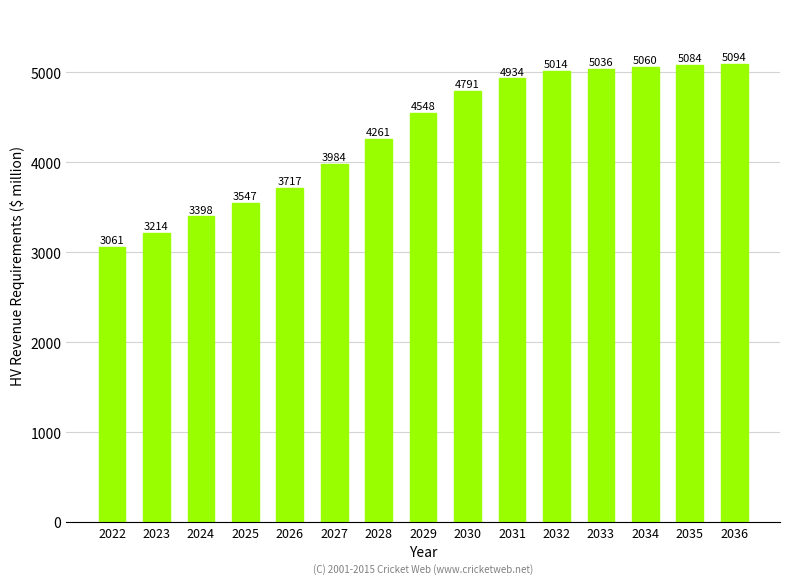

What is the average value?

4316.3